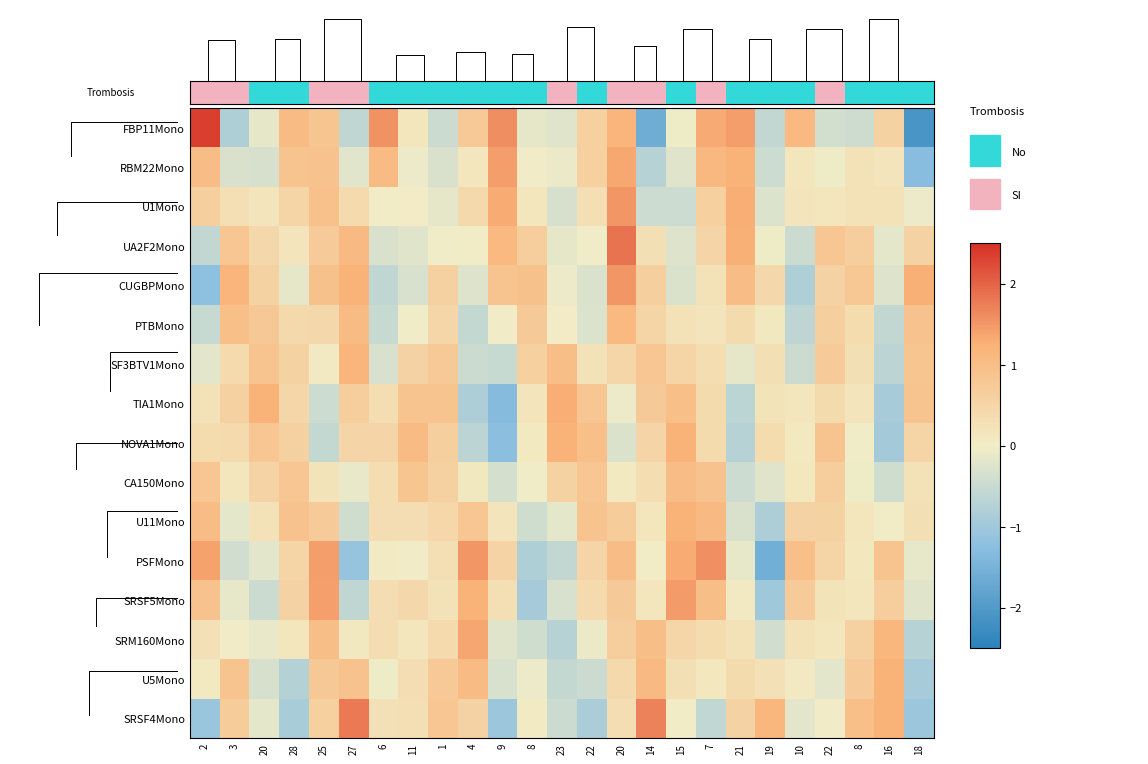

Reading right to left, transcribe all the data shown in this chart.

FBP11Mono: 18=-2.1	16=0.6	8=-0.4	22=-0.4	10=1.1	19=-0.6	21=1.4	7=1.3	15=-0.1	14=-1.6	20=1.2	22=0.6	23=-0.2	8=-0.1	9=1.6	4=0.8	1=-0.5	11=0.1	6=1.5	27=-0.6	25=0.8	28=1.0	20=-0.2	3=-0.8	2=2.4
RBM22Mono: 18=-1.3	16=0.2	8=0.3	22=-0.1	10=0.1	19=-0.5	21=1.2	7=1.1	15=-0.2	14=-0.7	20=1.3	22=0.6	23=-0.1	8=-0.0	9=1.4	4=0.1	1=-0.3	11=-0.1	6=1.1	27=-0.2	25=0.9	28=0.9	20=-0.3	3=-0.3	2=1.0
U1Mono: 18=-0.1	16=0.2	8=0.2	22=0.1	10=0.2	19=-0.3	21=1.3	7=0.6	15=-0.5	14=-0.5	20=1.5	22=0.3	23=-0.3	8=0.2	9=1.3	4=0.4	1=-0.1	11=0.0	6=0.0	27=0.4	25=1.0	28=0.5	20=0.2	3=0.3	2=0.6
UA2F2Mono: 18=0.5	16=-0.2	8=0.6	22=0.8	10=-0.5	19=-0.0	21=1.3	7=0.5	15=-0.2	14=0.3	20=1.8	22=-0.0	23=-0.1	8=0.7	9=1.1	4=0.0	1=-0.0	11=-0.2	6=-0.3	27=1.1	25=0.7	28=0.2	20=0.4	3=0.8	2=-0.6
CUGBPMono: 18=1.3	16=-0.2	8=0.8	22=0.6	10=-0.8	19=0.4	21=1.0	7=0.2	15=-0.3	14=0.6	20=1.5	22=-0.3	23=-0.1	8=0.9	9=0.9	4=-0.2	1=0.6	11=-0.3	6=-0.6	27=1.2	25=0.9	28=-0.1	20=0.6	3=1.2	2=-1.2
PTBMono: 18=0.9	16=-0.6	8=0.4	22=0.6	10=-0.6	19=0.1	21=0.4	7=0.2	15=0.2	14=0.5	20=1.1	22=-0.3	23=0.0	8=0.7	9=-0.0	4=-0.6	1=0.5	11=-0.0	6=-0.5	27=1.0	25=0.4	28=0.4	20=0.8	3=1.0	2=-0.5
SF3BTV1Mono: 18=0.9	16=-0.6	8=0.3	22=0.7	10=-0.5	19=0.3	21=-0.2	7=0.3	15=0.5	14=0.8	20=0.5	22=0.2	23=1.0	8=0.6	9=-0.5	4=-0.5	1=0.8	11=0.6	6=-0.3	27=1.2	25=0.1	28=0.6	20=0.9	3=0.4	2=-0.2
TIA1Mono: 18=0.9	16=-0.9	8=0.2	22=0.4	10=0.1	19=0.2	21=-0.7	7=0.4	15=1.0	14=0.7	20=-0.1	22=0.8	23=1.3	8=0.2	9=-1.3	4=-0.8	1=0.9	11=0.9	6=0.3	27=0.7	25=-0.5	28=0.5	20=1.2	3=0.6	2=0.3
NOVA1Mono: 18=0.5	16=-1.0	8=-0.0	22=0.9	10=0.1	19=0.4	21=-0.7	7=0.4	15=1.2	14=0.5	20=-0.3	22=1.0	23=1.2	8=0.1	9=-1.3	4=-0.7	1=0.6	11=1.1	6=0.5	27=0.5	25=-0.6	28=0.6	20=0.8	3=0.4	2=0.4
CA150Mono: 18=0.2	16=-0.4	8=-0.0	22=0.7	10=0.1	19=-0.2	21=-0.5	7=0.9	15=1.0	14=0.4	20=0.1	22=0.8	23=0.6	8=-0.0	9=-0.4	4=0.1	1=0.6	11=0.9	6=0.3	27=-0.1	25=0.2	28=0.8	20=0.5	3=0.2	2=0.8
U11Mono: 18=0.3	16=0.0	8=0.2	22=0.6	10=0.6	19=-0.8	21=-0.3	7=1.1	15=1.2	14=0.2	20=0.7	22=0.9	23=-0.2	8=-0.4	9=0.2	4=0.8	1=0.5	11=0.3	6=0.3	27=-0.4	25=0.7	28=0.9	20=0.2	3=-0.2	2=1.0
PSFMono: 18=-0.1	16=0.9	8=0.1	22=0.5	10=1.0	19=-1.6	21=-0.1	7=1.6	15=1.3	14=0.0	20=1.0	22=0.5	23=-0.6	8=-0.8	9=0.5	4=1.5	1=0.3	11=-0.0	6=0.0	27=-1.1	25=1.4	28=0.5	20=-0.2	3=-0.4	2=1.4
SRSF5Mono: 18=-0.2	16=0.6	8=0.1	22=0.2	10=0.7	19=-1.0	21=0.1	7=1.0	15=1.4	14=0.1	20=0.7	22=0.4	23=-0.3	8=-0.9	9=0.3	4=1.2	1=0.2	11=0.4	6=0.3	27=-0.6	25=1.4	28=0.6	20=-0.5	3=-0.1	2=0.9
SRM160Mono: 18=-0.7	16=1.1	8=0.6	22=0.2	10=0.2	19=-0.4	21=0.2	7=0.4	15=0.5	14=1.0	20=0.7	22=-0.1	23=-0.7	8=-0.4	9=-0.2	4=1.4	1=0.4	11=0.2	6=0.3	27=0.1	25=1.0	28=0.2	20=-0.1	3=-0.0	2=0.3
U5Mono: 18=-0.9	16=1.2	8=0.7	22=-0.2	10=0.1	19=0.3	21=0.4	7=0.1	15=0.3	14=1.1	20=0.4	22=-0.5	23=-0.5	8=-0.1	9=-0.3	4=1.0	1=0.8	11=0.3	6=-0.0	27=0.9	25=0.8	28=-0.8	20=-0.3	3=0.9	2=0.1
SRSF4Mono: 18=-1.0	16=1.2	8=1.0	22=-0.0	10=-0.2	19=1.2	21=0.6	7=-0.6	15=0.0	14=1.7	20=0.3	22=-0.9	23=-0.5	8=0.1	9=-1.0	4=0.6	1=0.8	11=0.3	6=0.3	27=1.8	25=0.6	28=-0.9	20=-0.2	3=0.7	2=-1.1